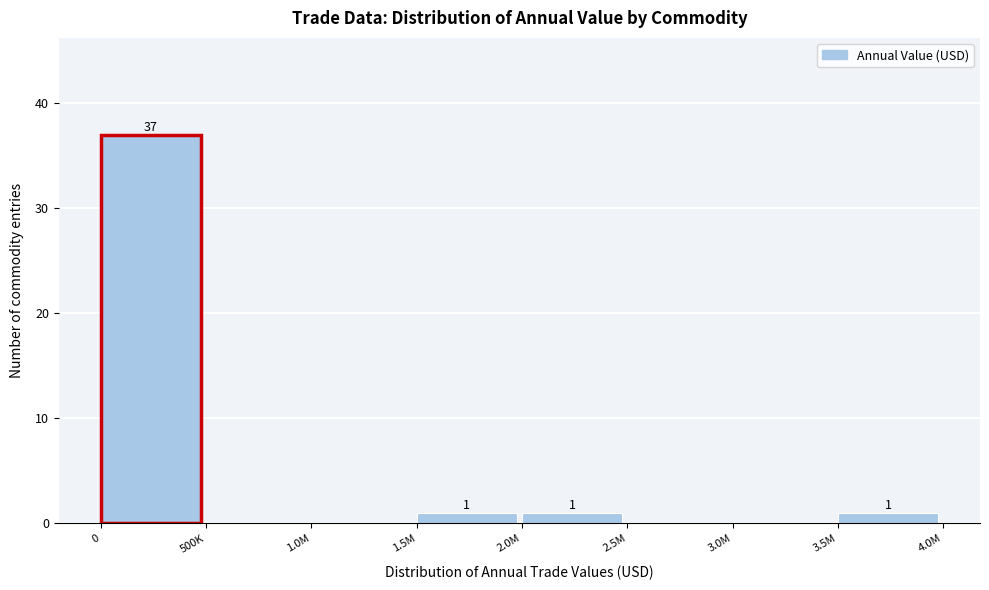

Reading left to right, what are all the values shown in this chart?

0=37	500K=0	1.0M=0	1.5M=1	2.0M=1	2.5M=0	3.0M=0	3.5M=1